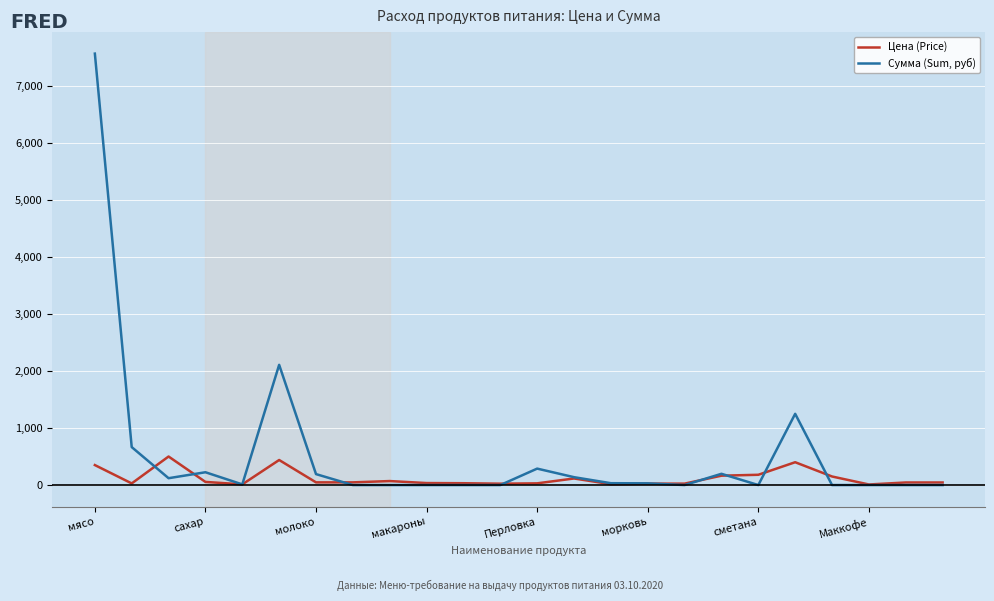

Which series has the widest spread of values?

Сумма (Sum, руб)